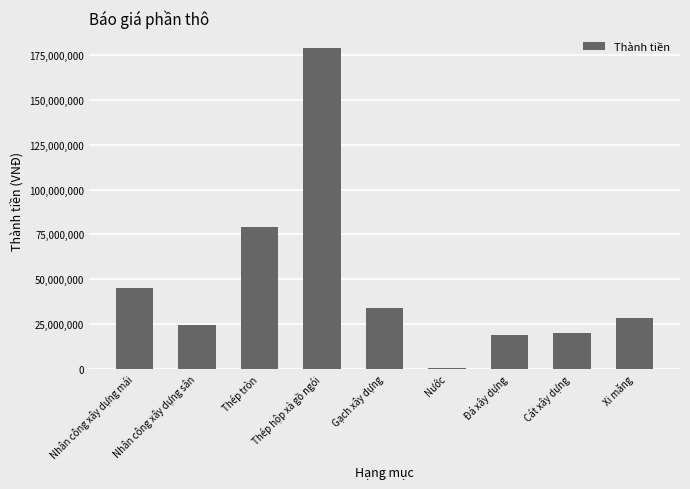

What is the sum of all values?

428880340